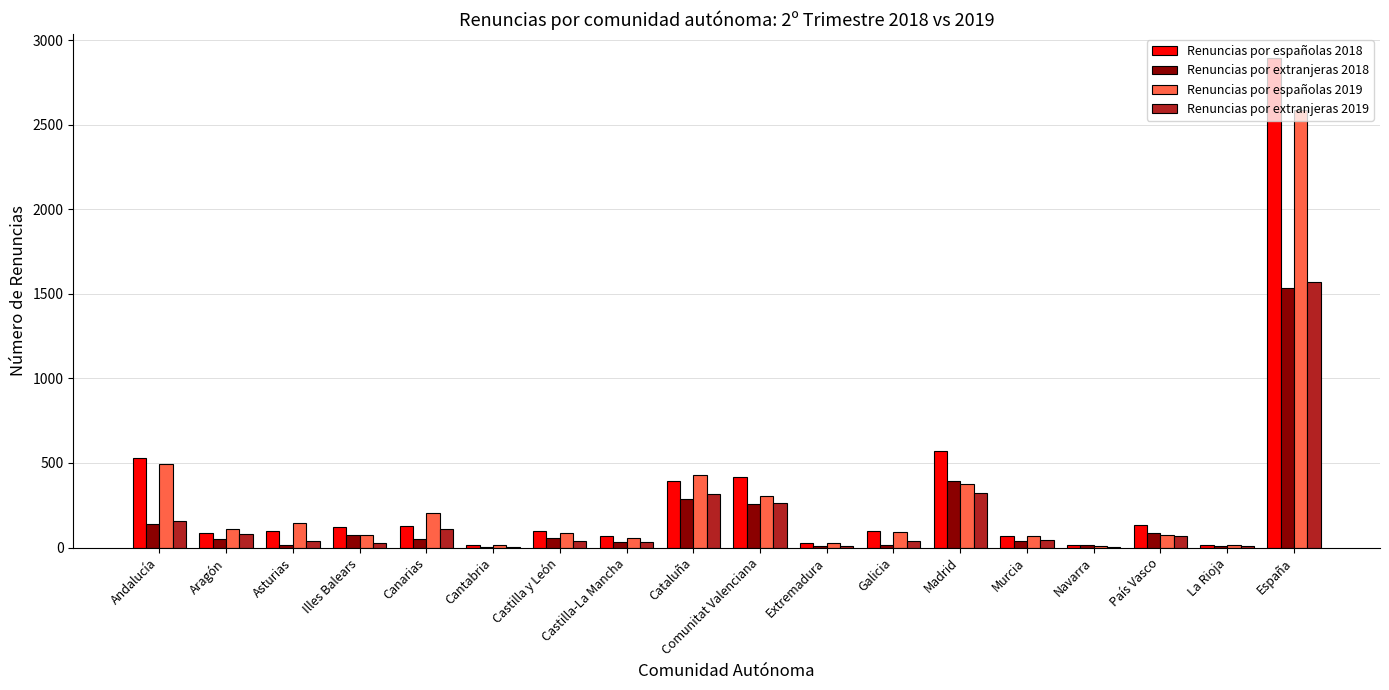

Which series has the largest total across all categories?

Renuncias por españolas 2018